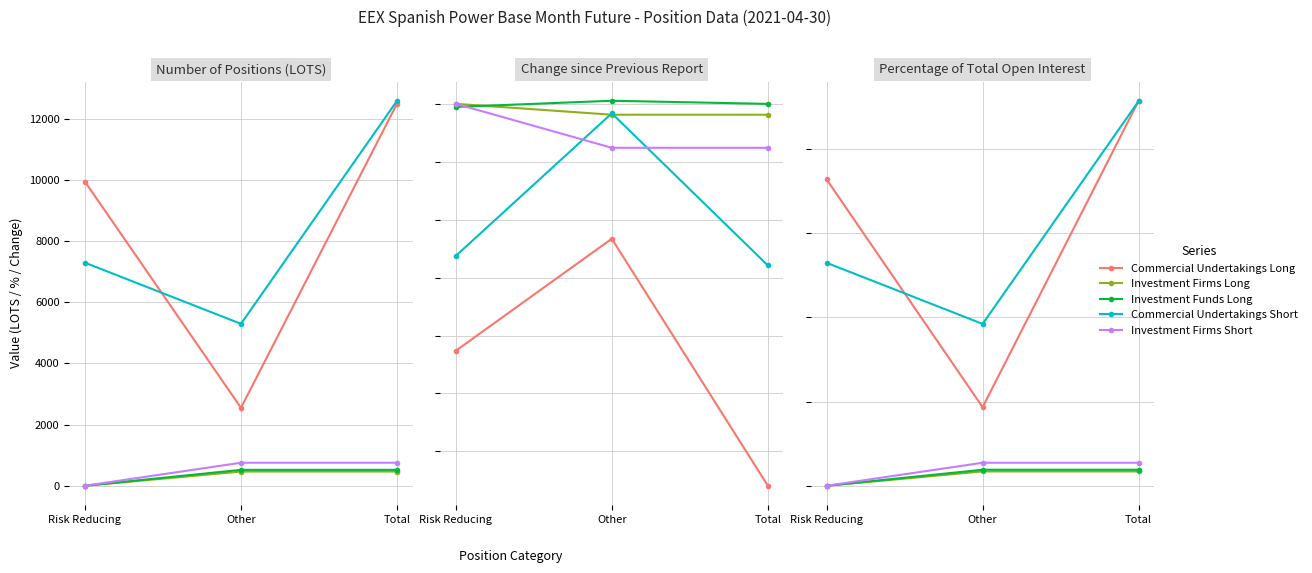

The Investment Funds Long series shows 0.0 at Risk Reducing. True or false?

True